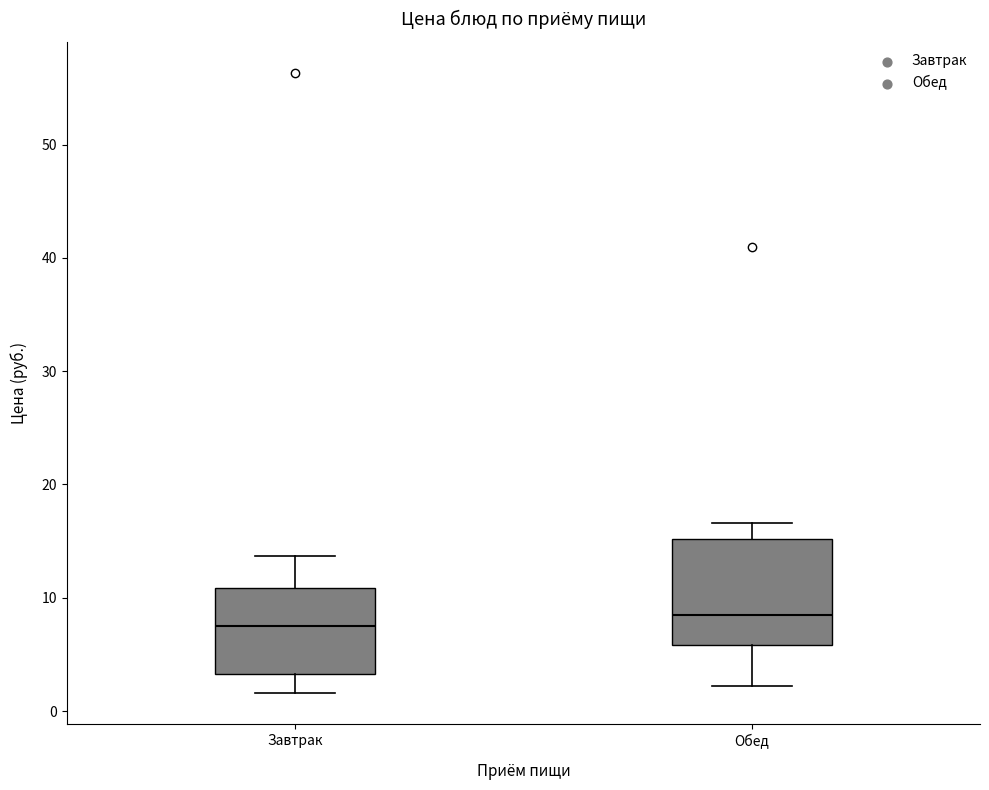

Reading left to right, transcribe this box plot: for each box, give where its median line is, the range the box spans, and where its two whiskers end, as read against the y-axis. The values are not printed on the chart, so give them approximately, as read against the axis.

Завтрак: median 8, box 3 to 11, whiskers 2 to 14
Обед: median 8, box 6 to 15, whiskers 2 to 17